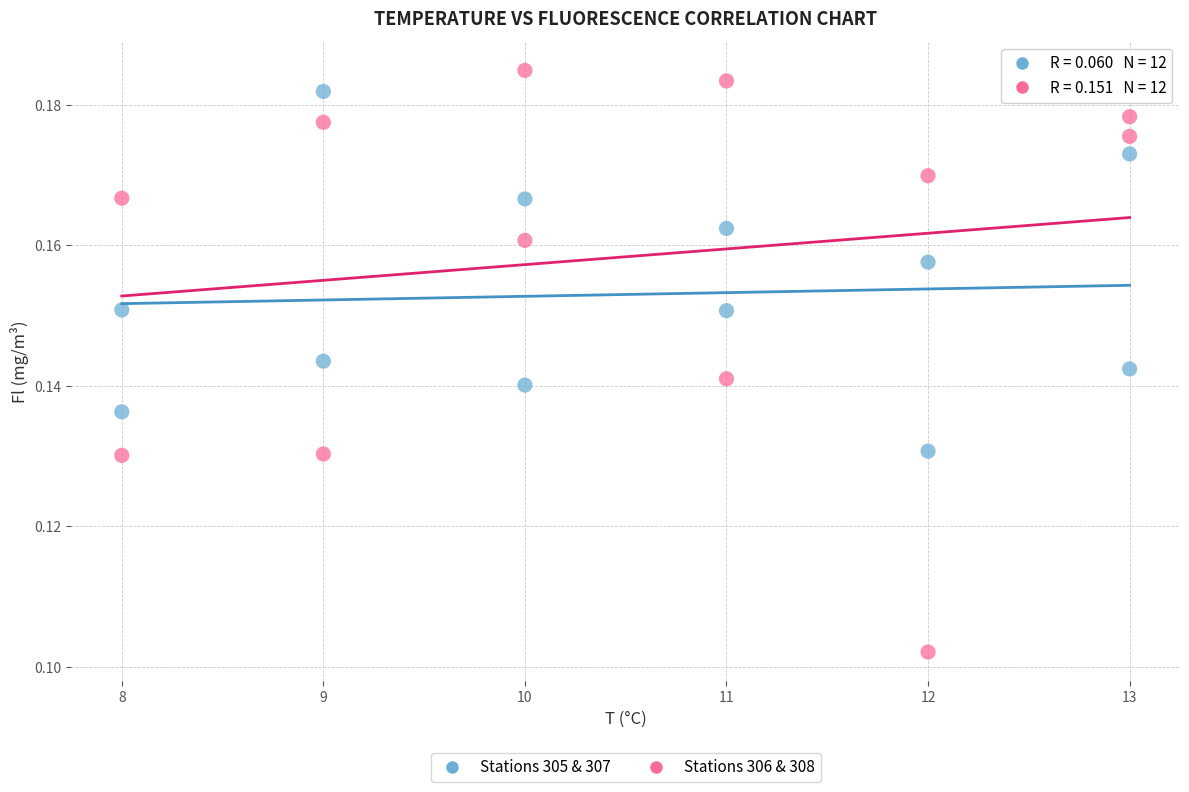

Which series contains the lowest Y value?

Stations 306 & 308